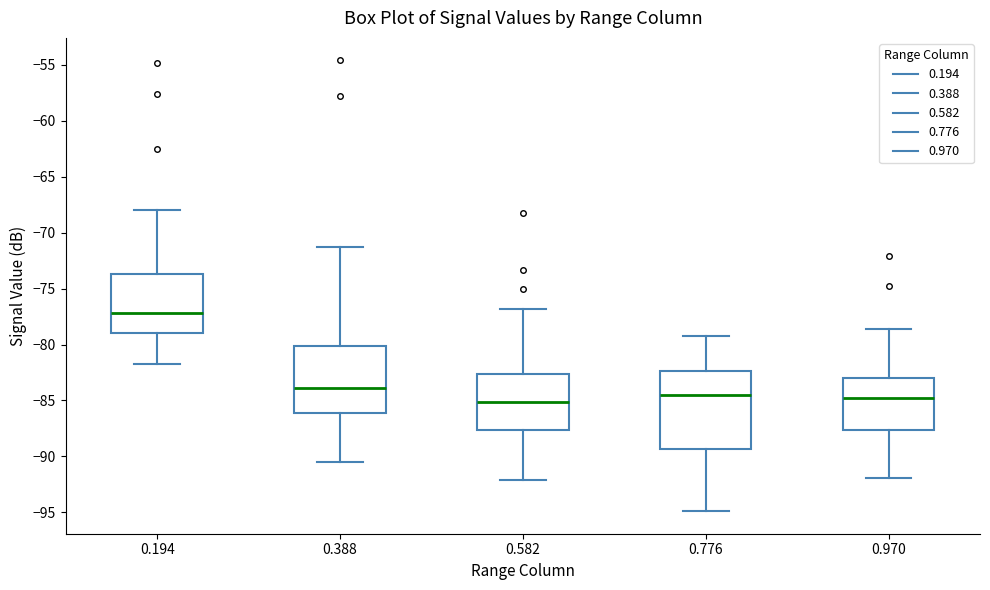

Which box is the tallest, from its lower edge to its upper edge?

0.776